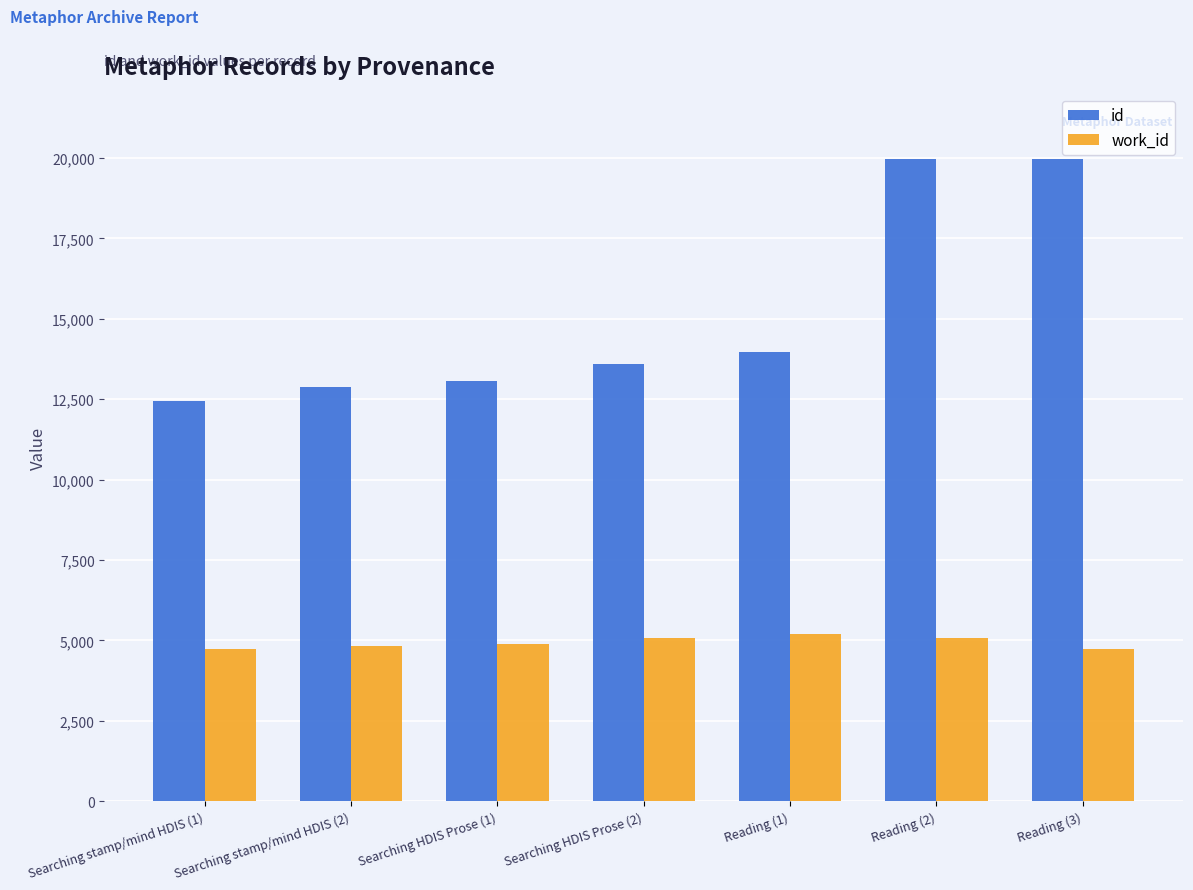

Is it true that work_id equals 8512 at Reading (1)?

False